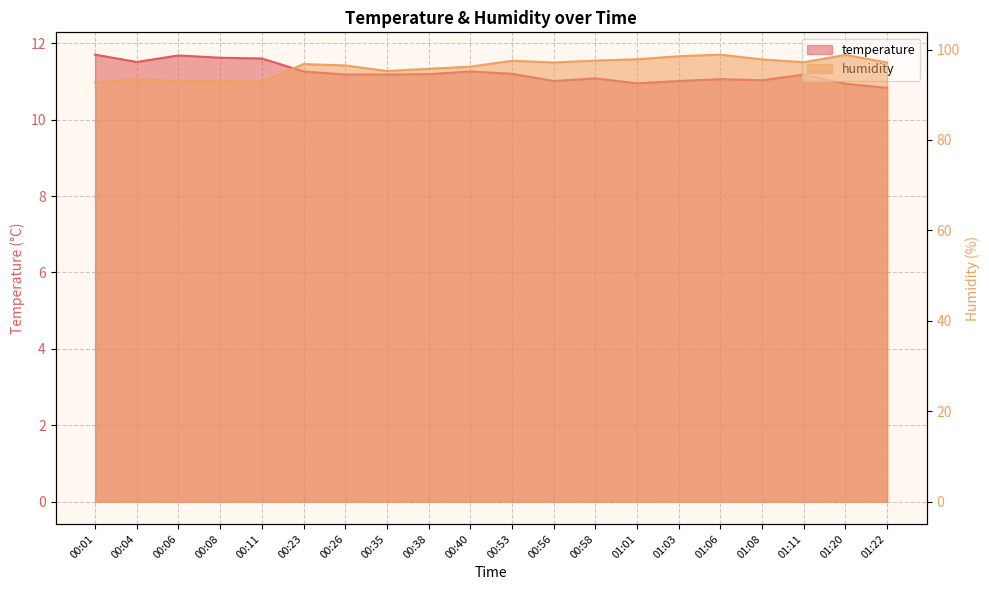

At 01:22, list the series in order from smallest to largest.

temperature, humidity